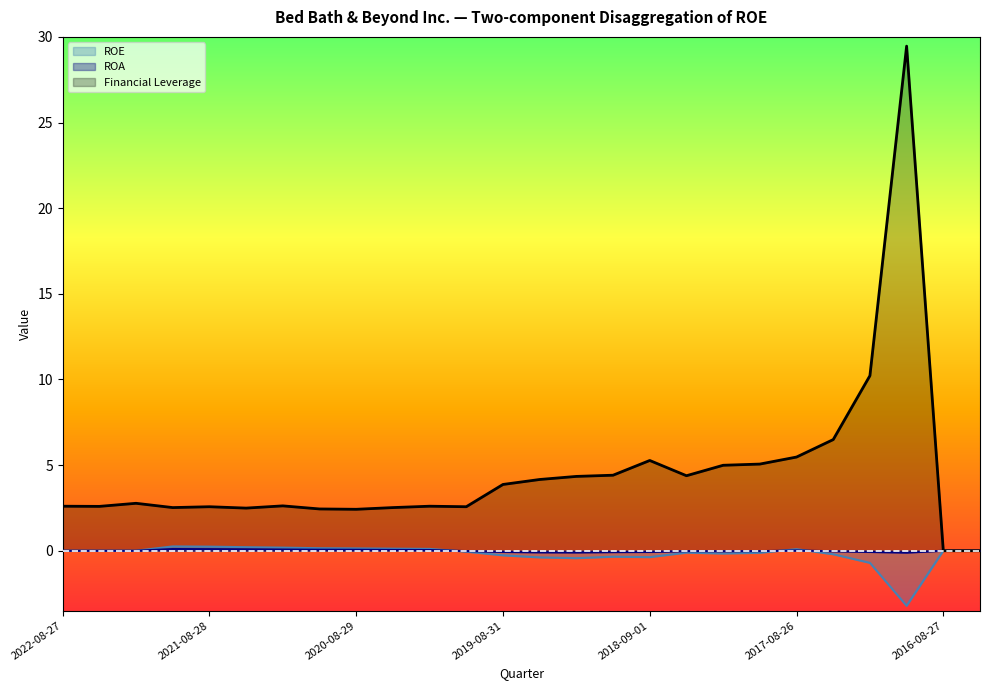

Which series has the largest range (max minus min)?

Financial Leverage